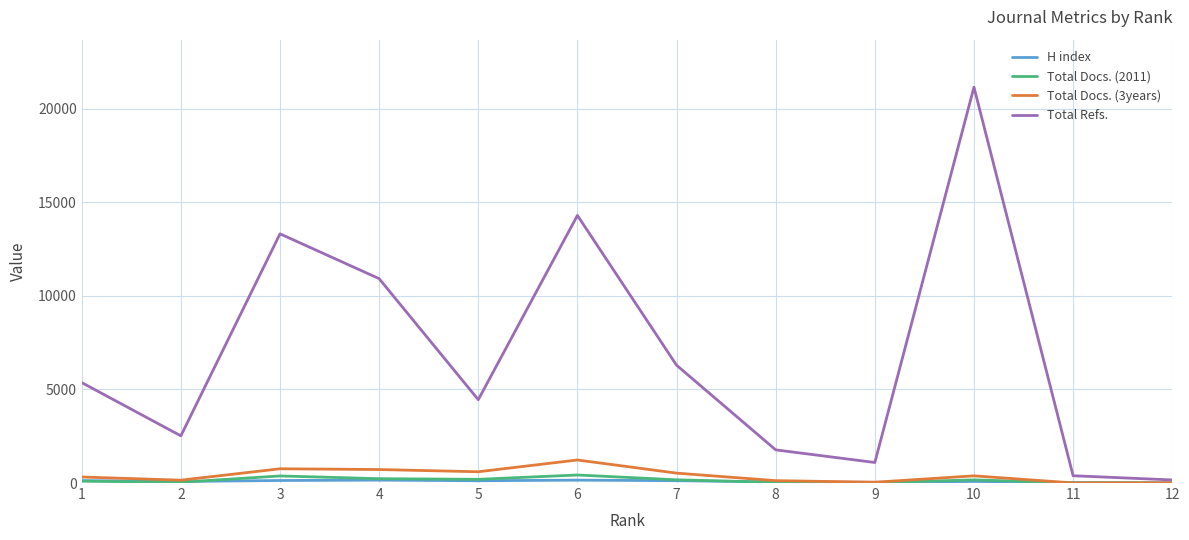

Which series has the largest total across all categories?

Total Refs.